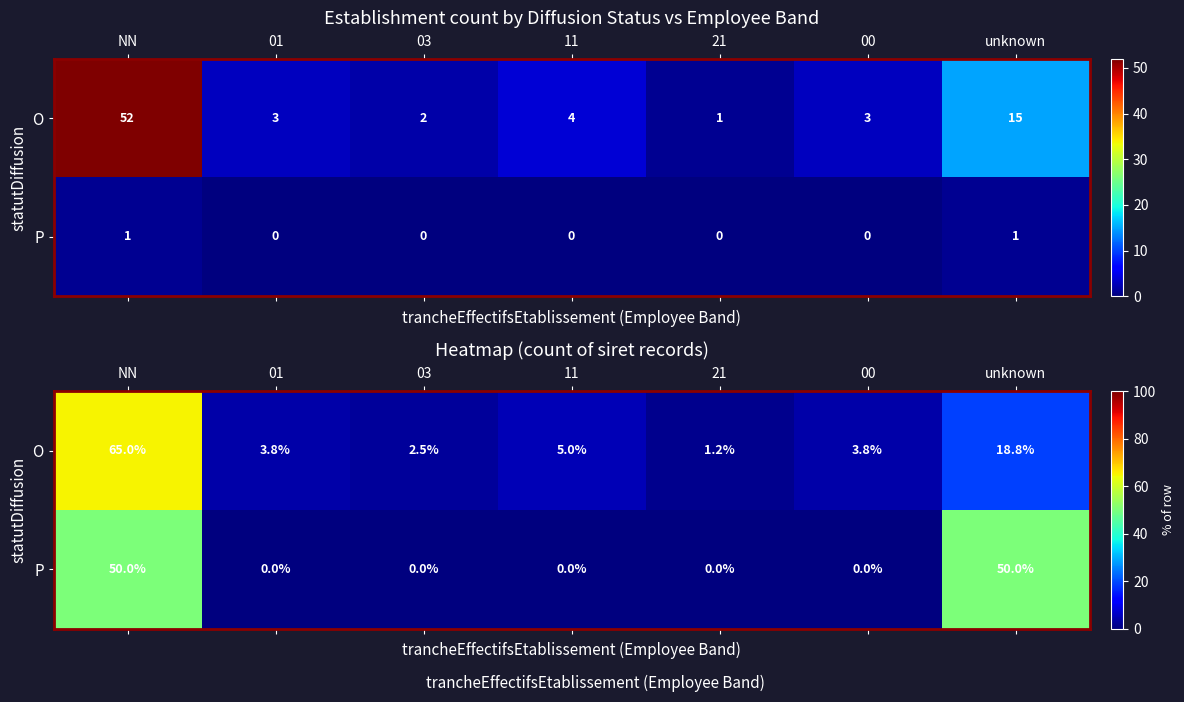

What is the difference between the maximum and minimum values in the P series?

50.0